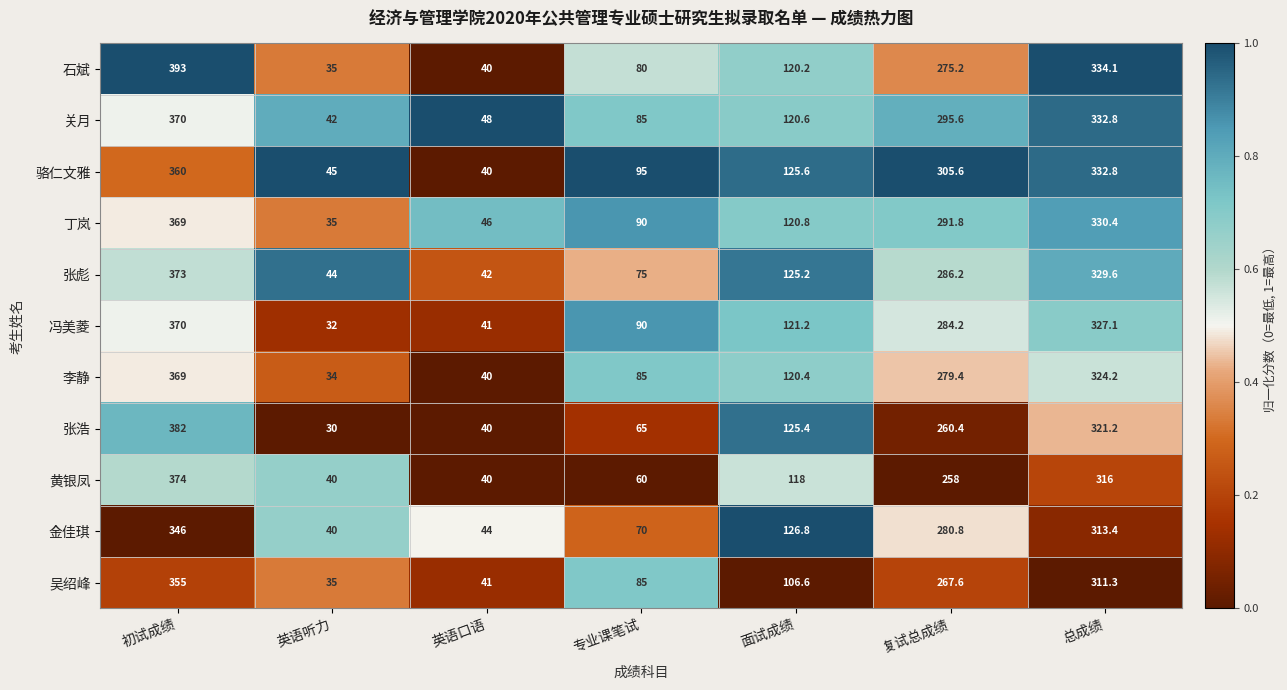

At 面试成绩, list the series in order from smallest to largest.

吴绍峰, 黄银凤, 石斌, 李静, 关月, 丁岚, 冯美菱, 张彪, 张浩, 骆仁文雅, 金佳琪